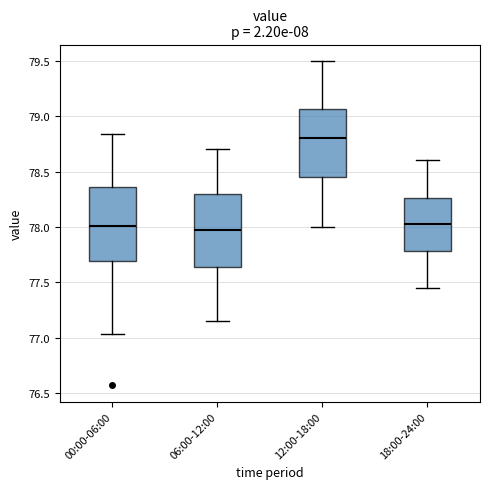

Reading left to right, transcribe this box plot: for each box, give where its median line is, the range the box spans, and where its two whiskers end, as read against the y-axis. The values are not printed on the chart, so give them approximately, as read against the axis.

00:00-06:00: median 78.00, box 77.70 to 78.35, whiskers 77.05 to 78.85
06:00-12:00: median 78.00, box 77.65 to 78.30, whiskers 77.15 to 78.70
12:00-18:00: median 78.80, box 78.45 to 79.05, whiskers 78.00 to 79.50
18:00-24:00: median 78.05, box 77.80 to 78.25, whiskers 77.45 to 78.60